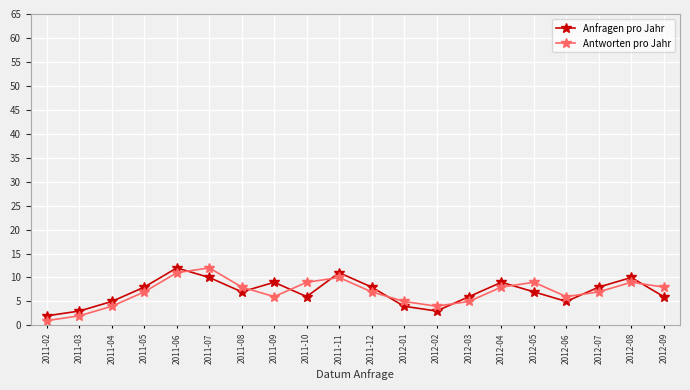

The value of Antworten pro Jahr at 2011-10 is 13. True or false?

False